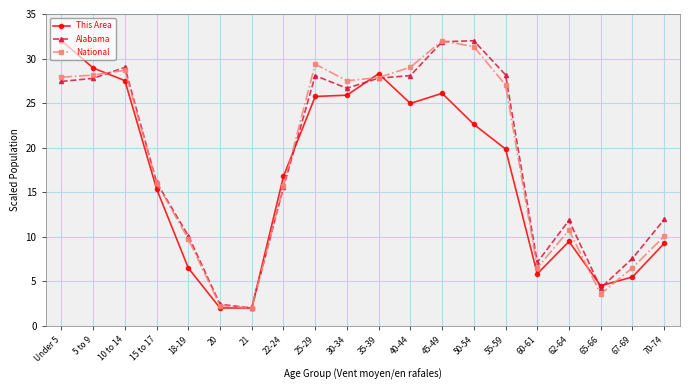

At 70-74, list the series in order from largest to smallest.

Alabama, National, This Area